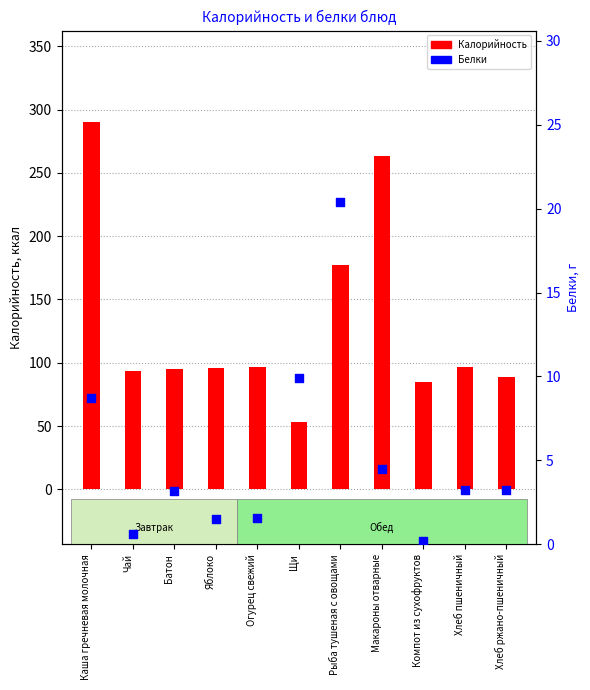

At how many categories does at least one series exceed 94?

7